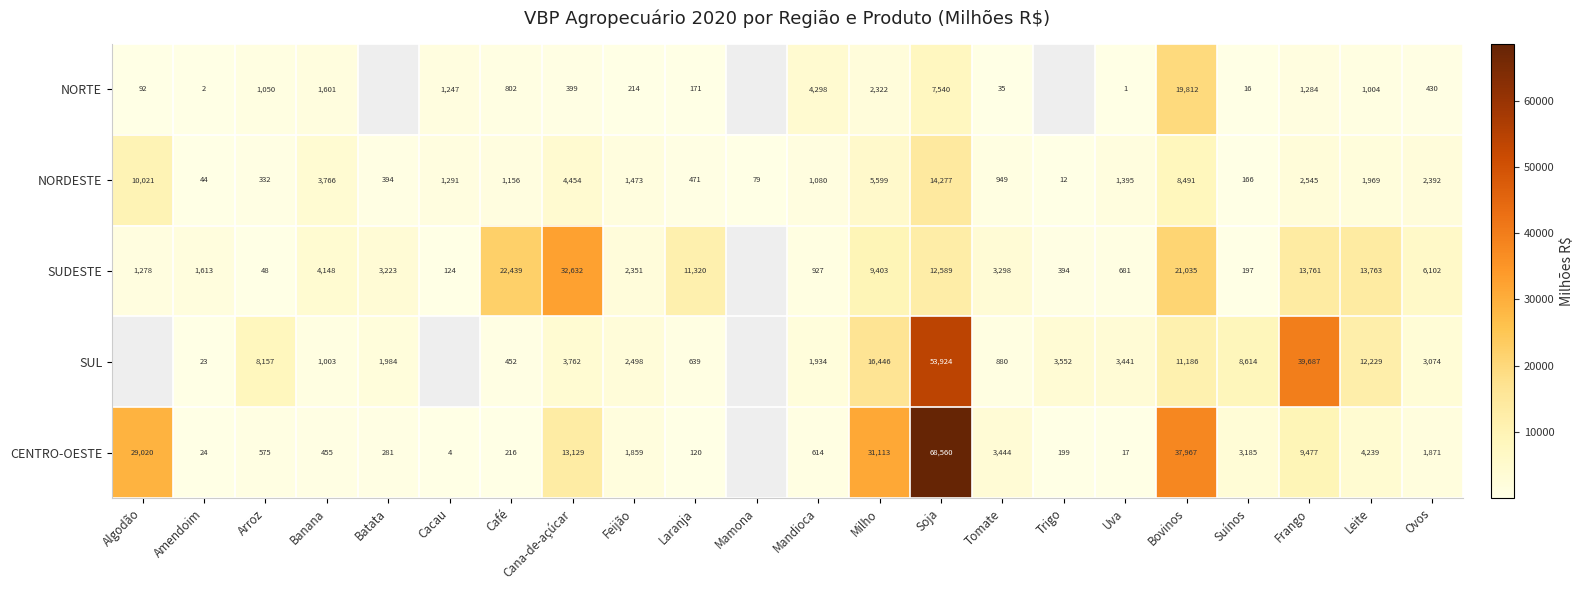

Is the value of NORDESTE at Arroz greater than the value of CENTRO-OESTE at Algodão?

No